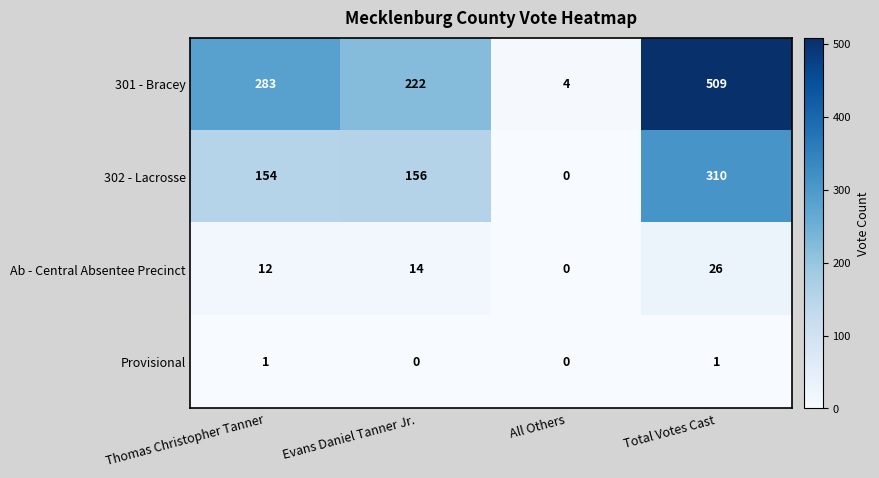

Where is 301 - Bracey nearest to the value 256?

Thomas Christopher Tanner